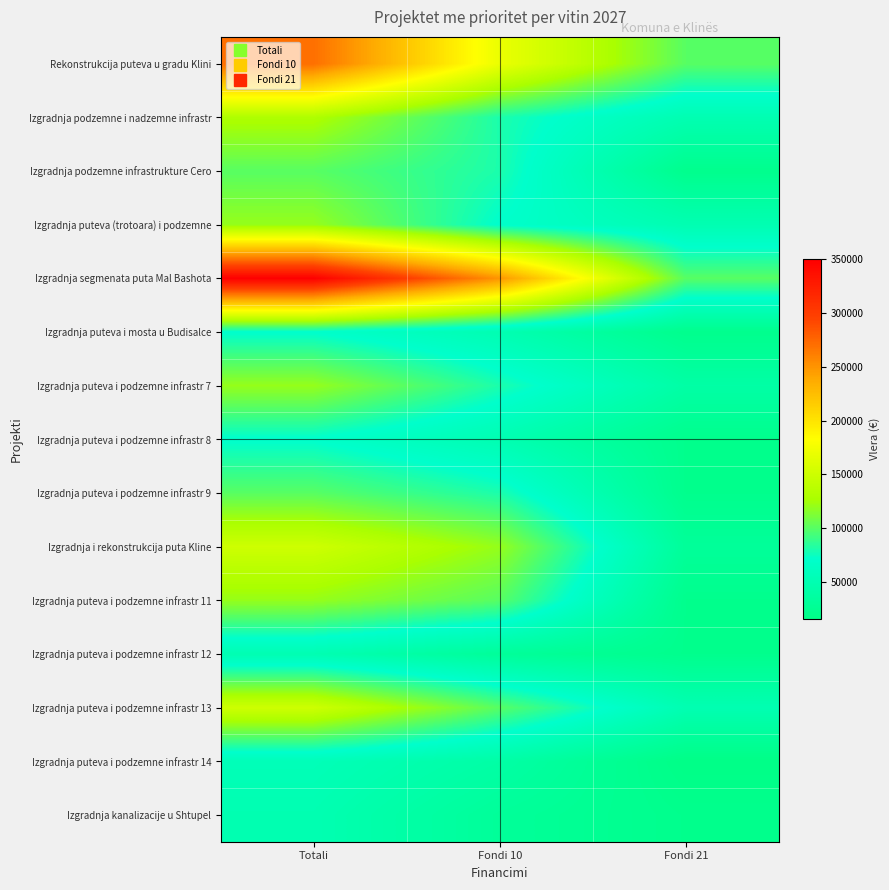

What is the total value across all series at Totali?

1905000